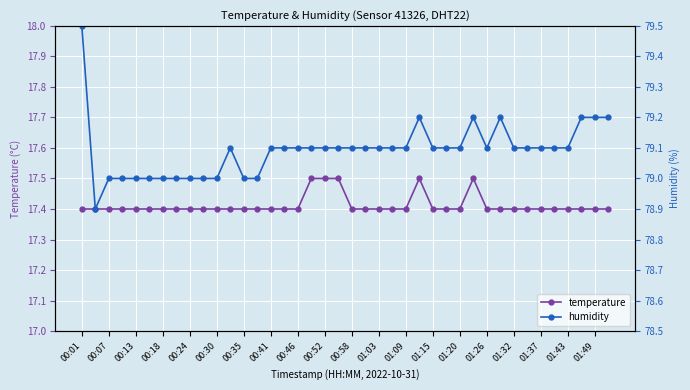

The value of temperature at 31 is 4.2. True or false?

False